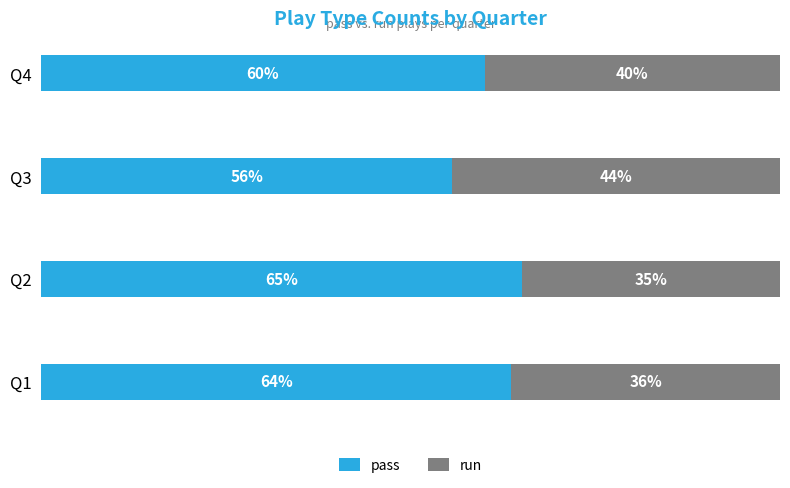

Which category has the highest value in the pass series?

Q2